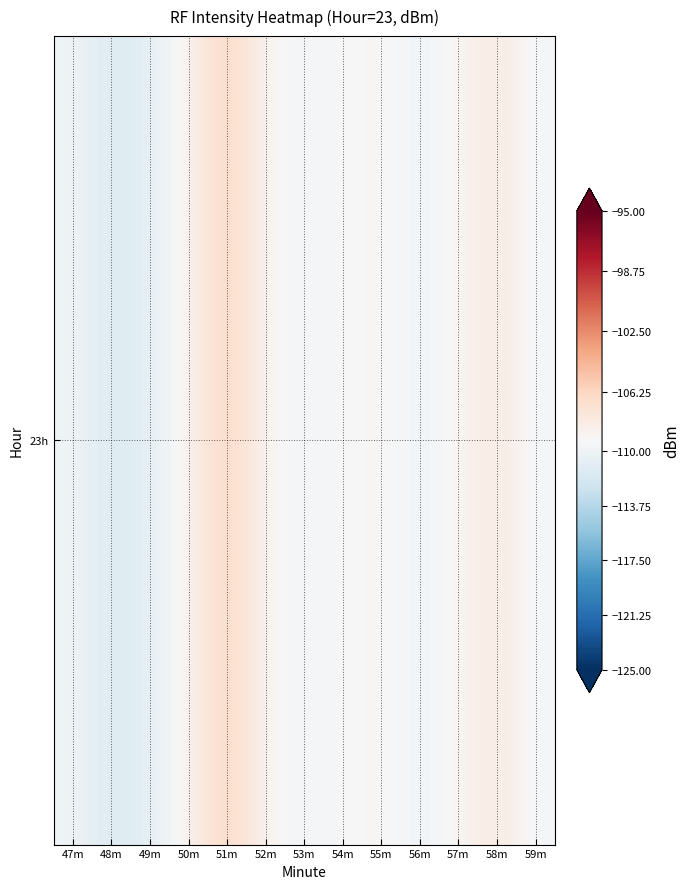

Which has a higher value, 54m or 56m?

54m